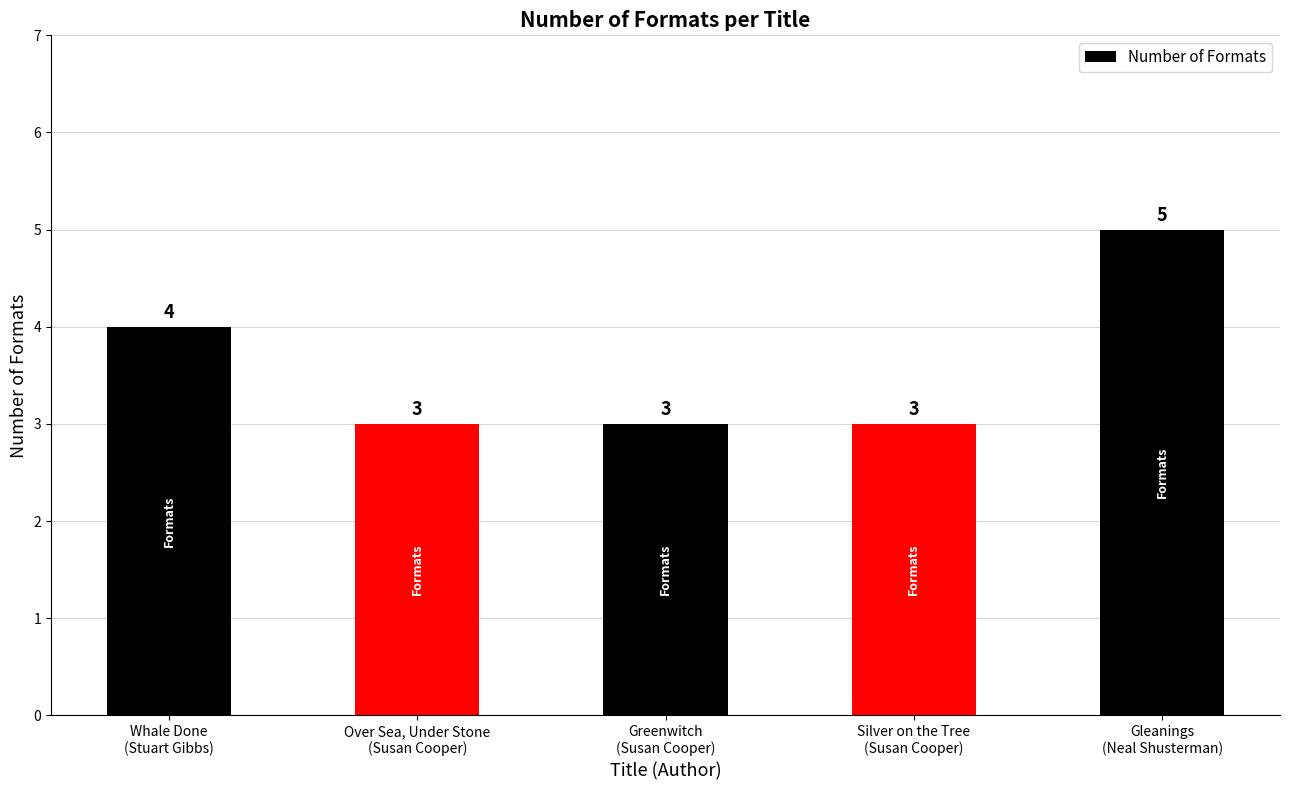

What is the value of the 5th bar from the left?

5